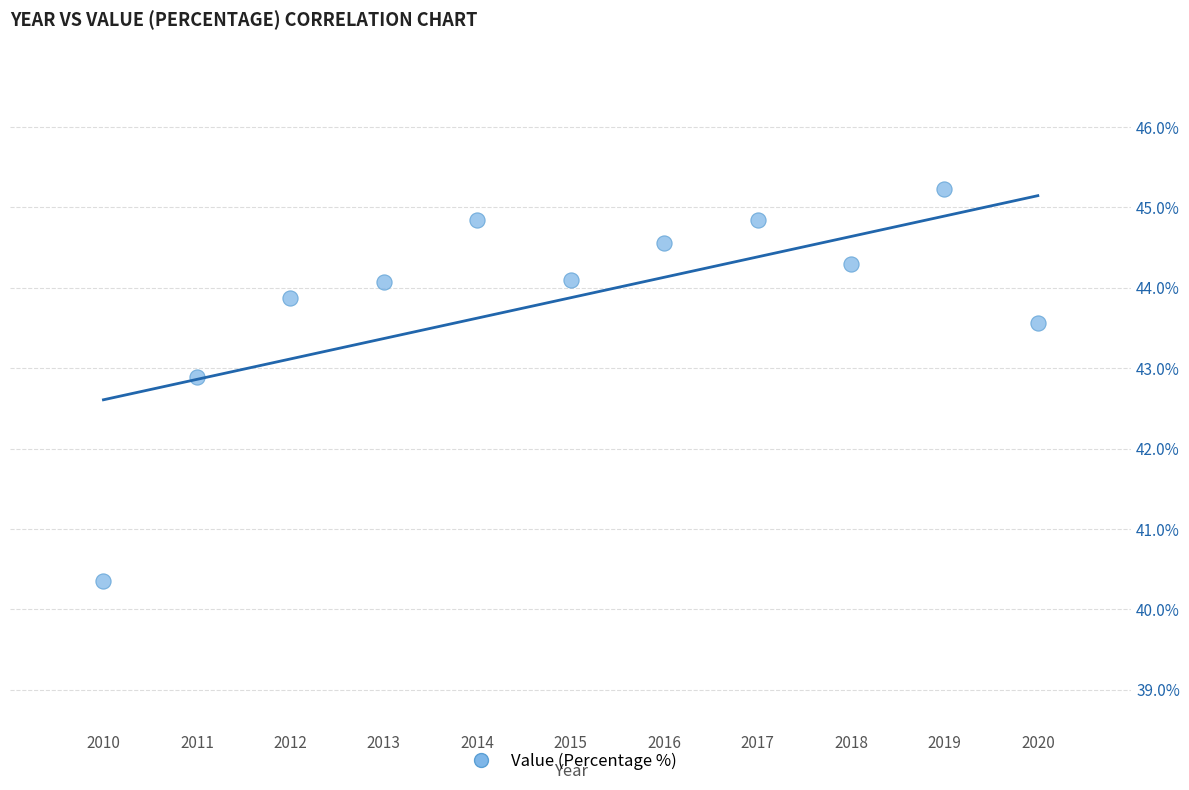

What is the average X value?

2015.0